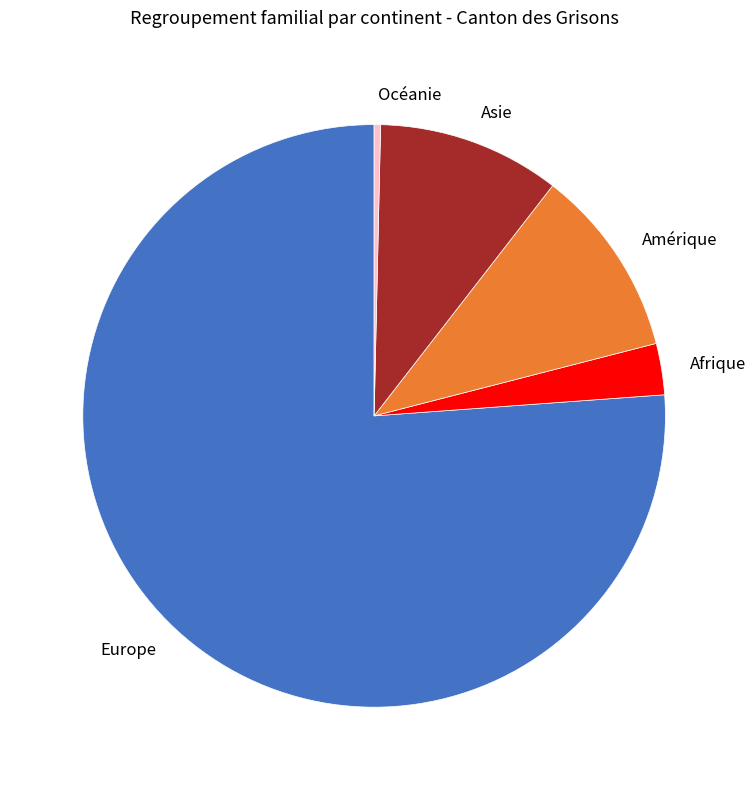

Which slice is the smallest?

Océanie